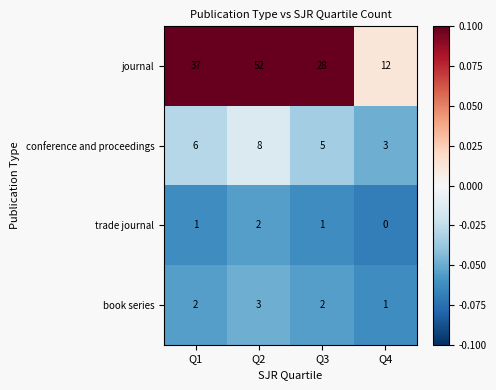

Reading left to right, extract all data points from this chart.

journal: 37	52	28	12
conference and proceedings: 6	8	5	3
trade journal: 1	2	1	0
book series: 2	3	2	1